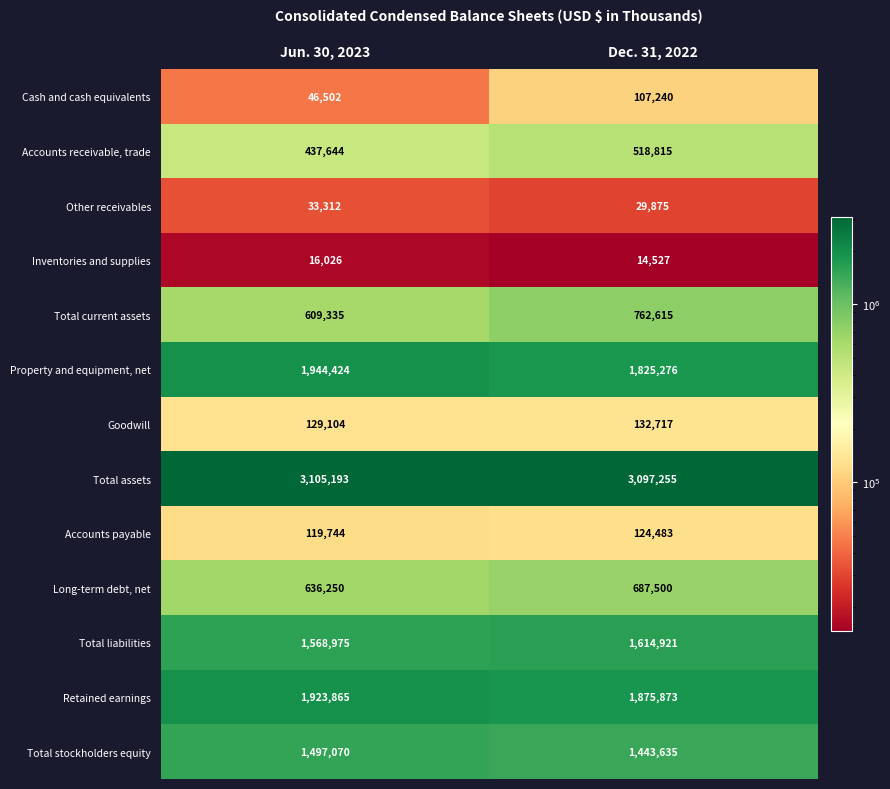

Is it true that Accounts payable equals 124483 at Dec. 31, 2022?

True